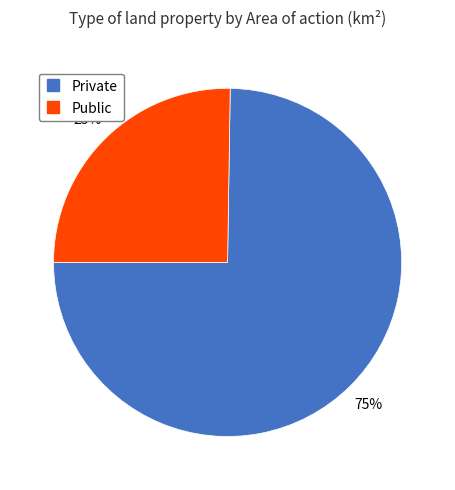

Do Public and Private together represent more than half of the pie?

Yes